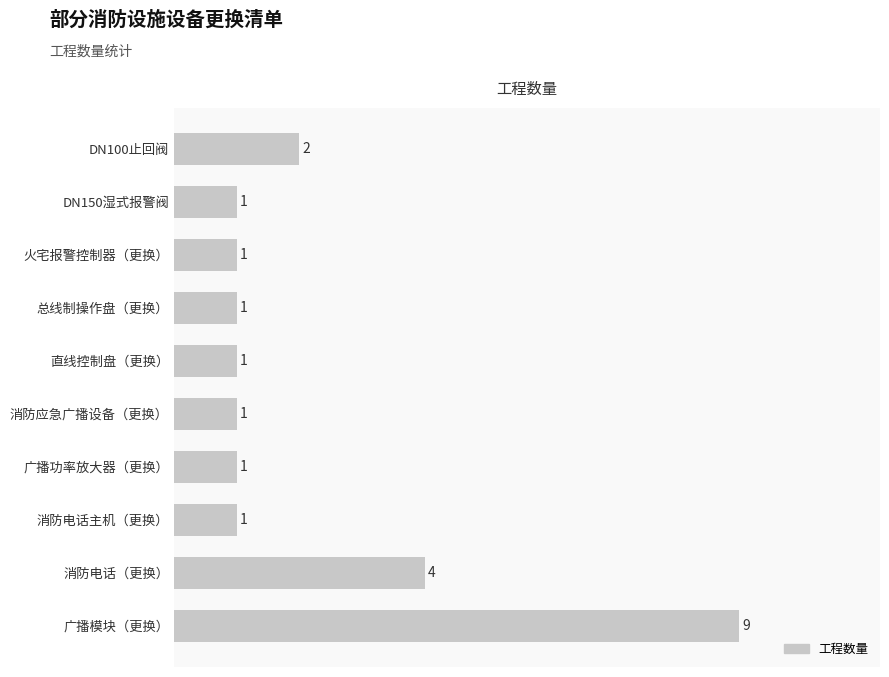

True or false: the data shows 0 at 总线制操作盘（更换）.

False